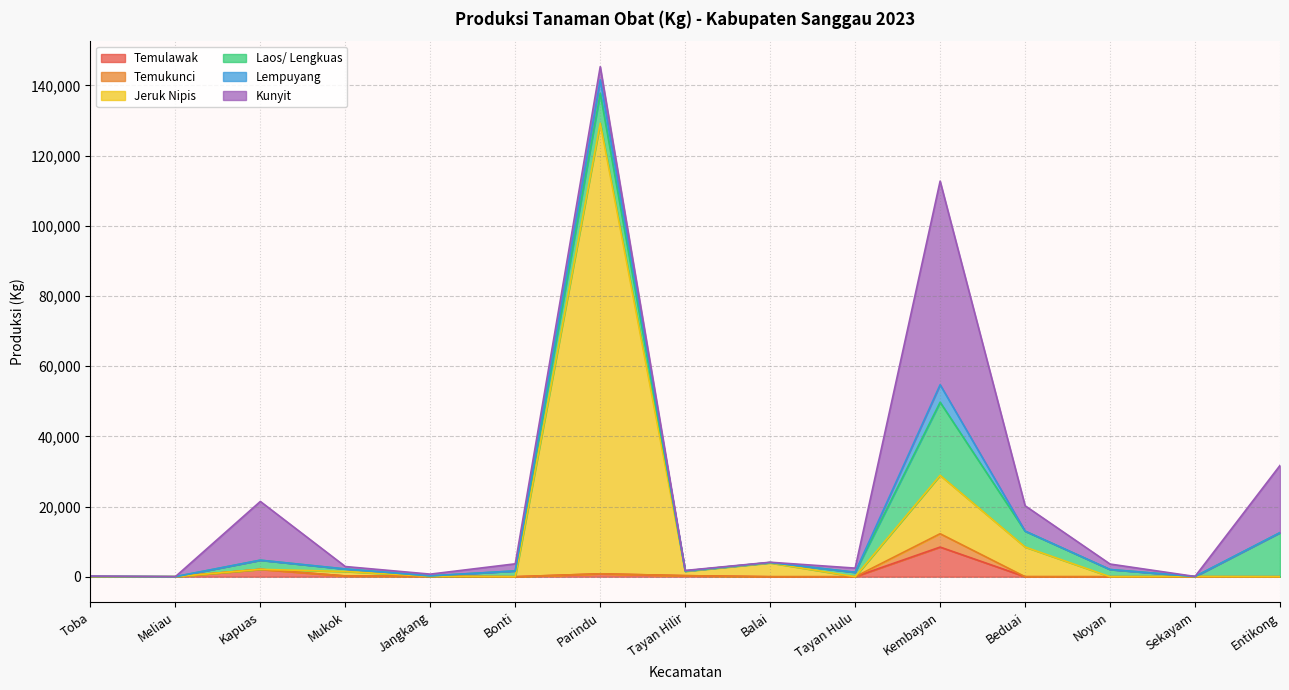

True or false: Jeruk Nipis has a value of 2066.1 at Balai.

False